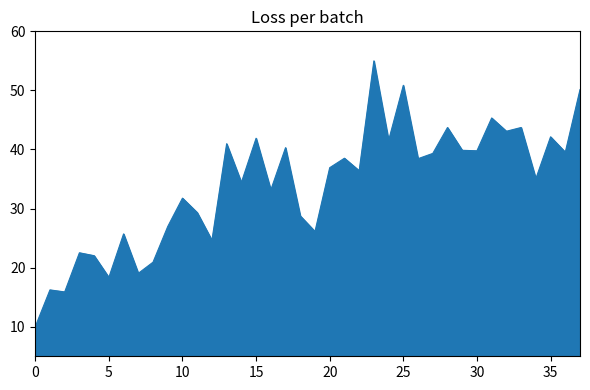

What is the difference between the maximum and minimum values?

45.0